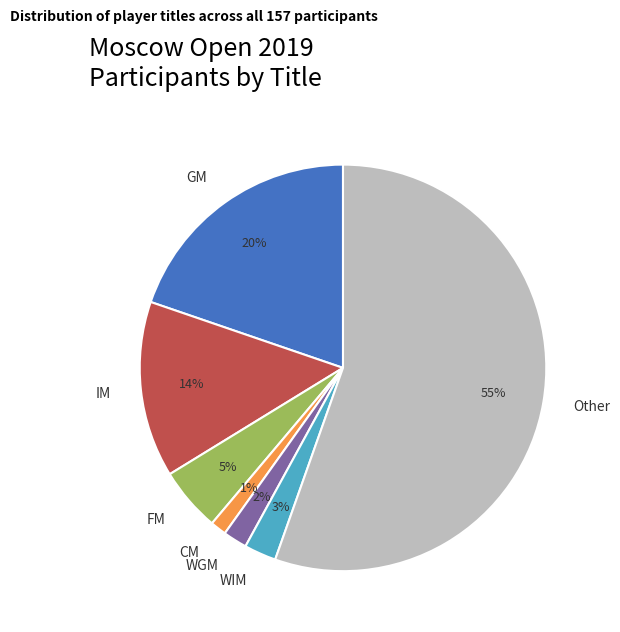

Count the number of slices in the pie.

7